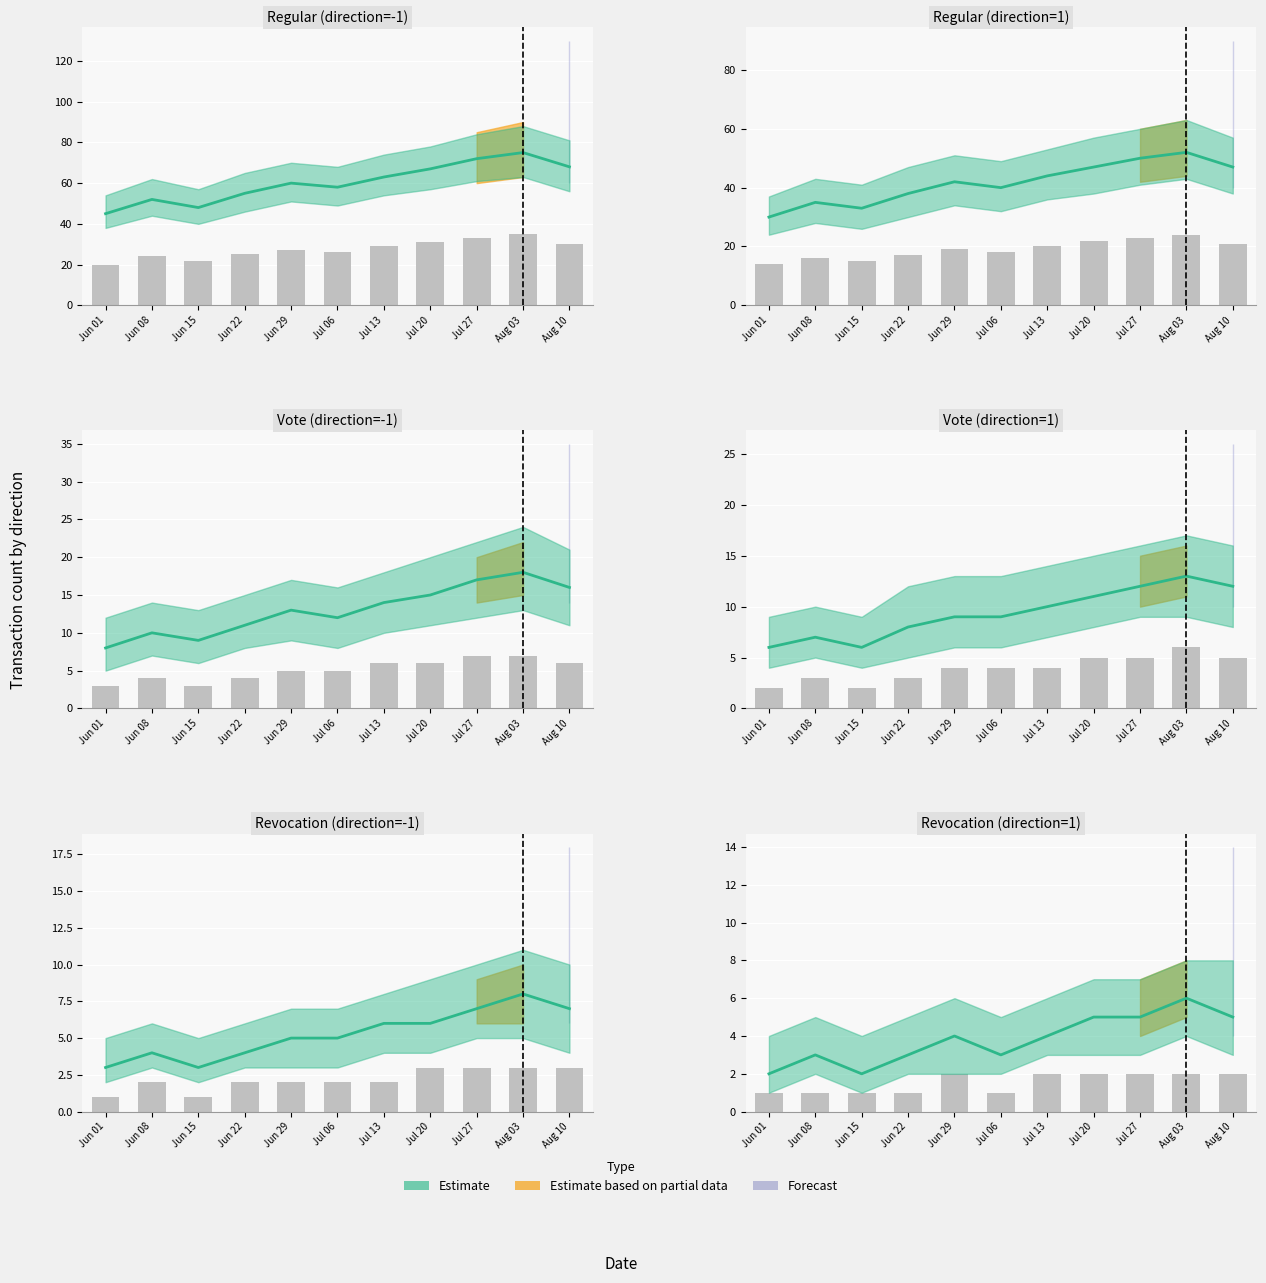

What is the average value?

2